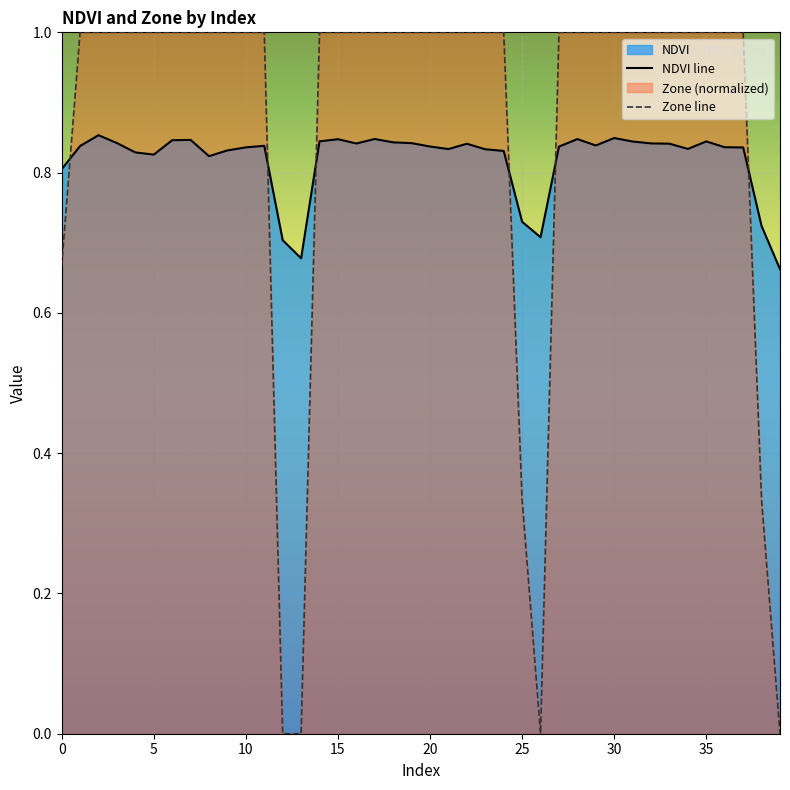

Rank the series by their average value, from lowest to highest.

NDVI line, Zone line